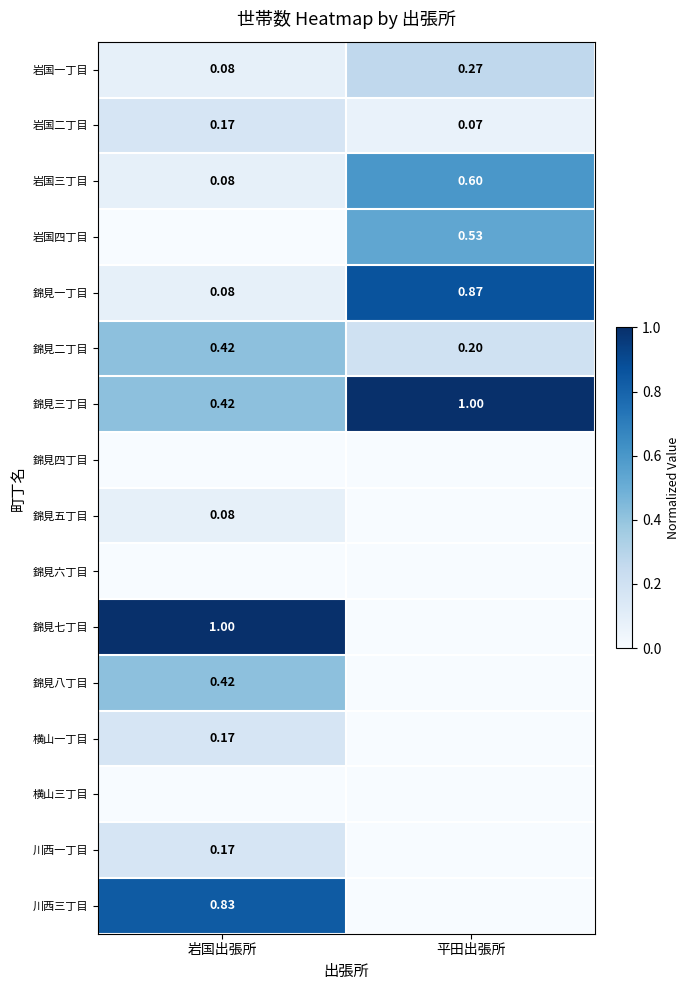

Which category has the highest value in the 錦見二丁目 series?

岩国出張所